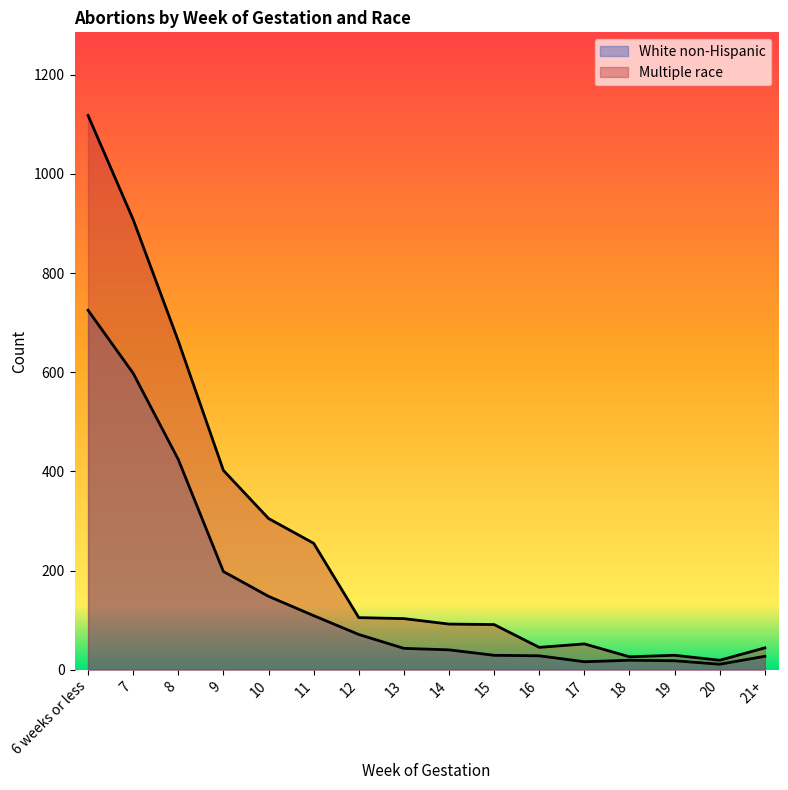

Which category has the lowest value in the Multiple race series?

20